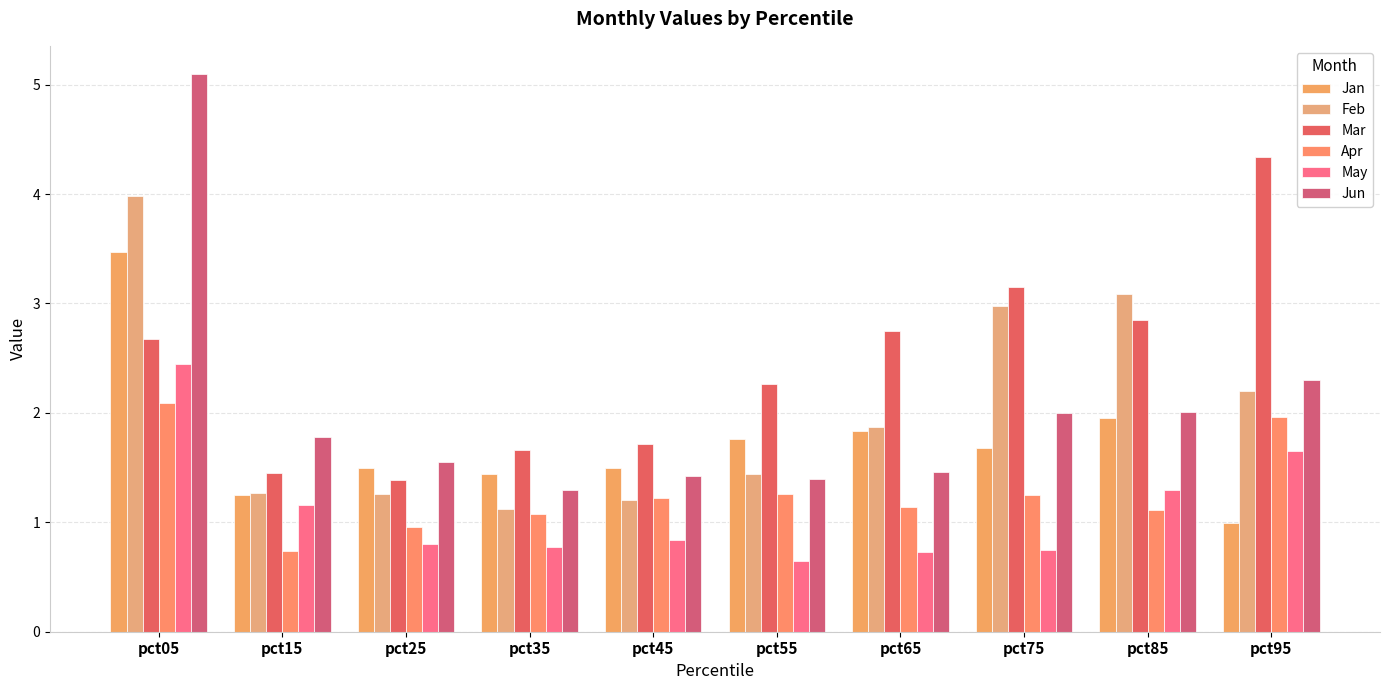

How many groups of bars are there?

10